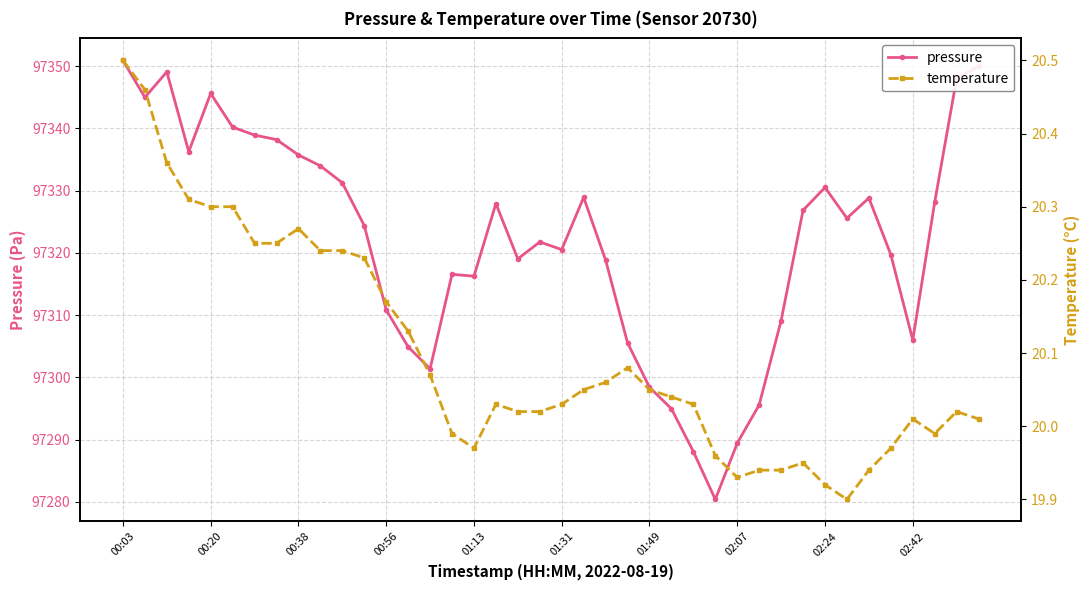

What is the difference between the temperature values at 35 and 11?

0.3